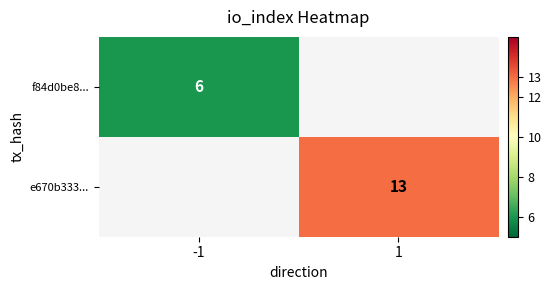

True or false: f84d0be8... has a value of 1.6 at -1.

False